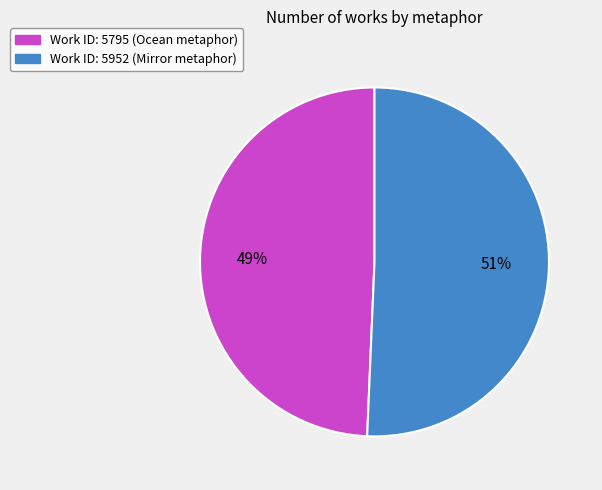

Is there a majority slice in this chart?

Yes